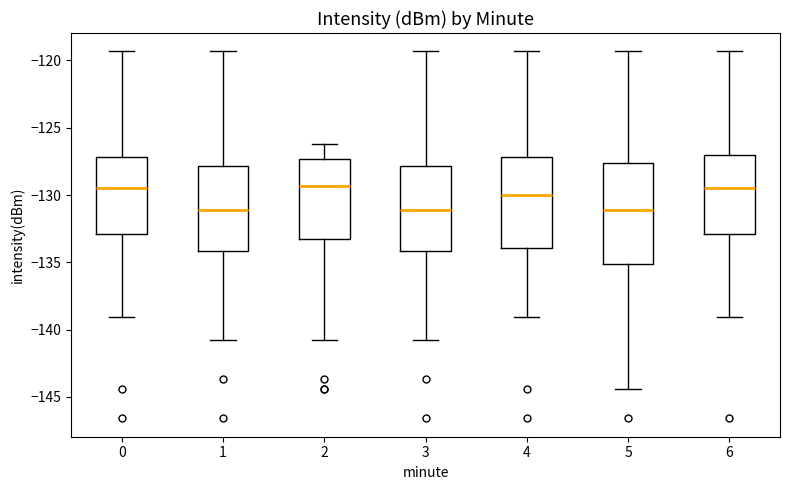

Which box is the tallest, from its lower edge to its upper edge?

5